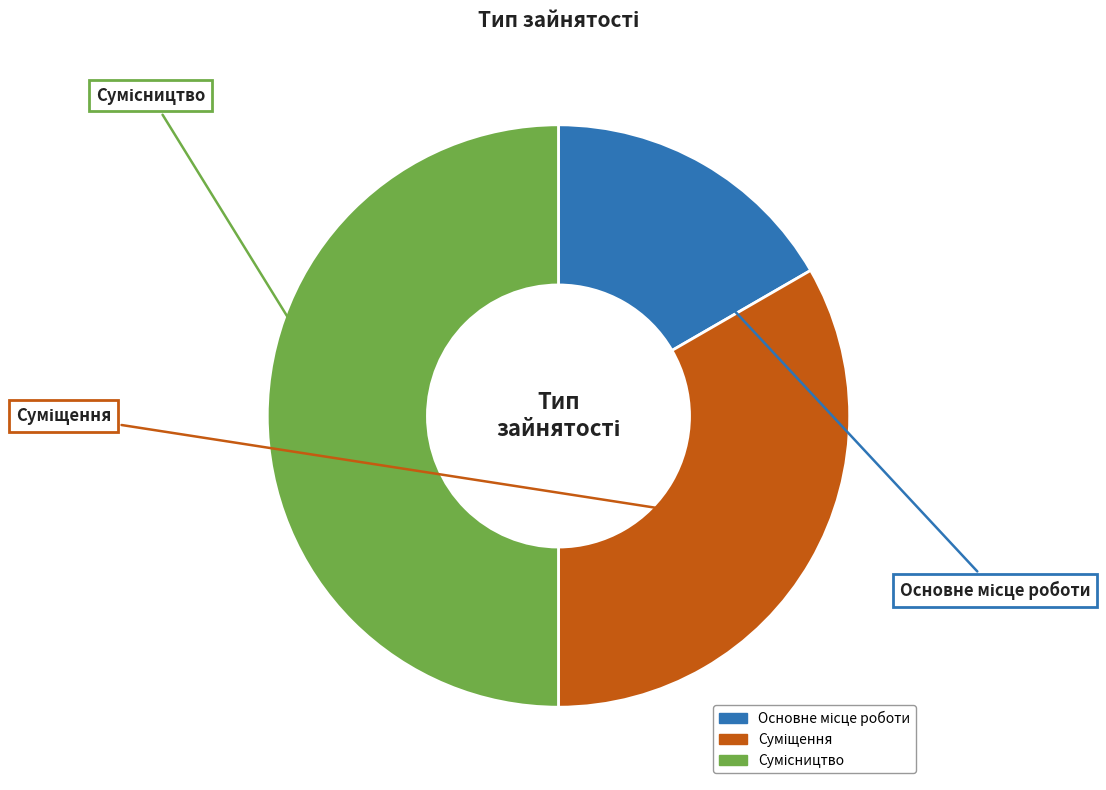

How many slices are in this pie chart?

3